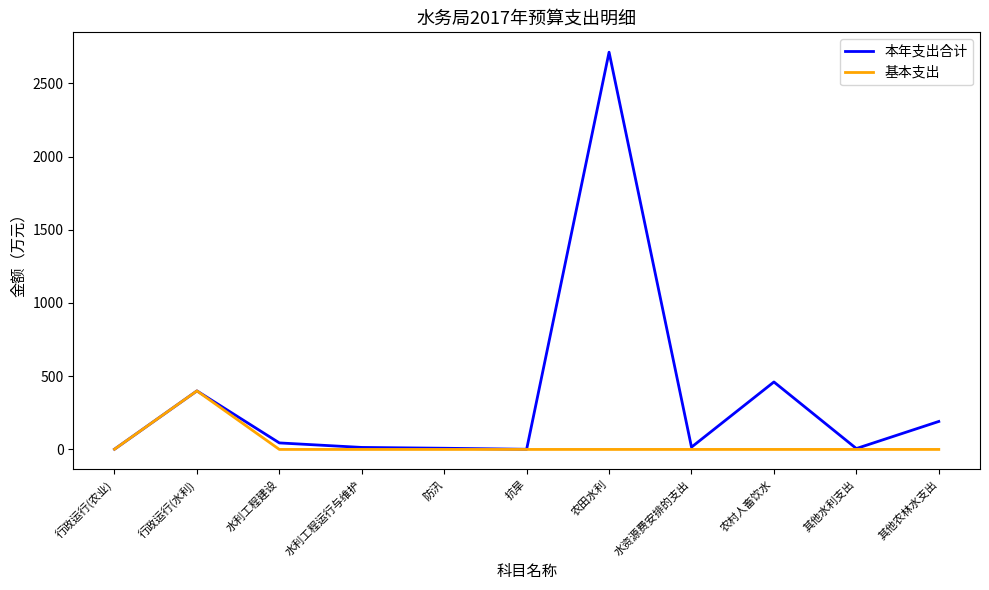

How many lines are shown in the chart?

2